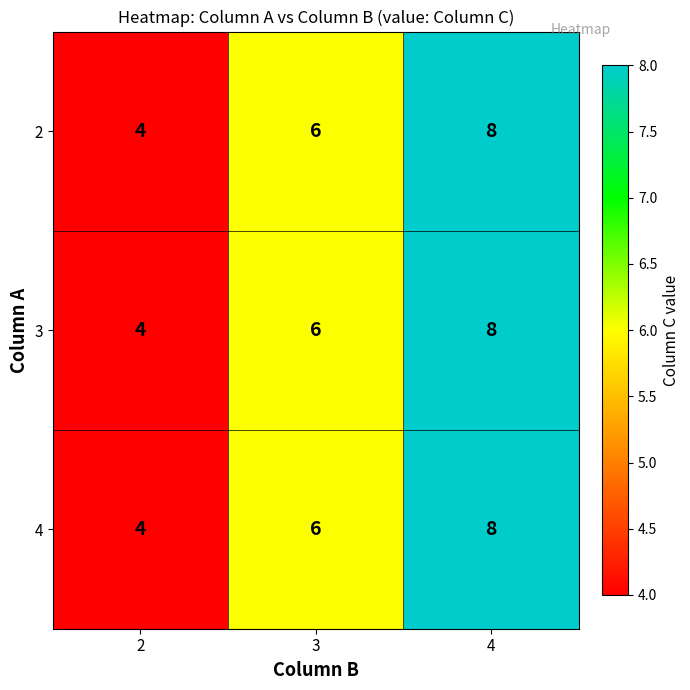

How many categories are shown in the chart?

3